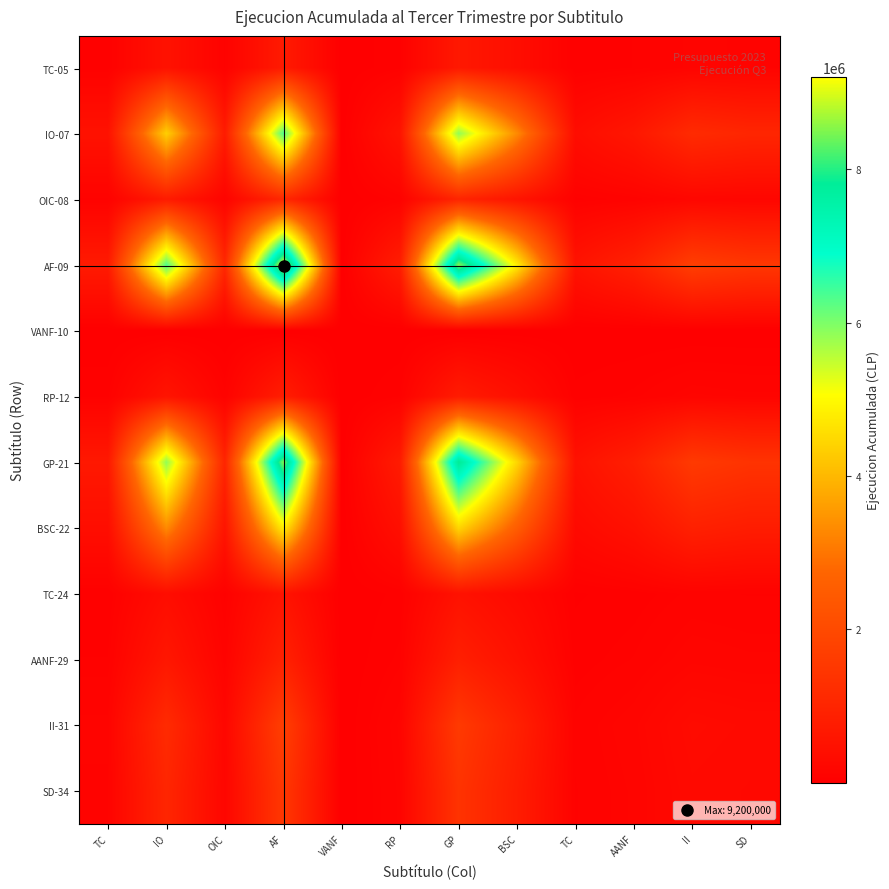

Between IO and AF, which series saw the biggest shift?

AF-09